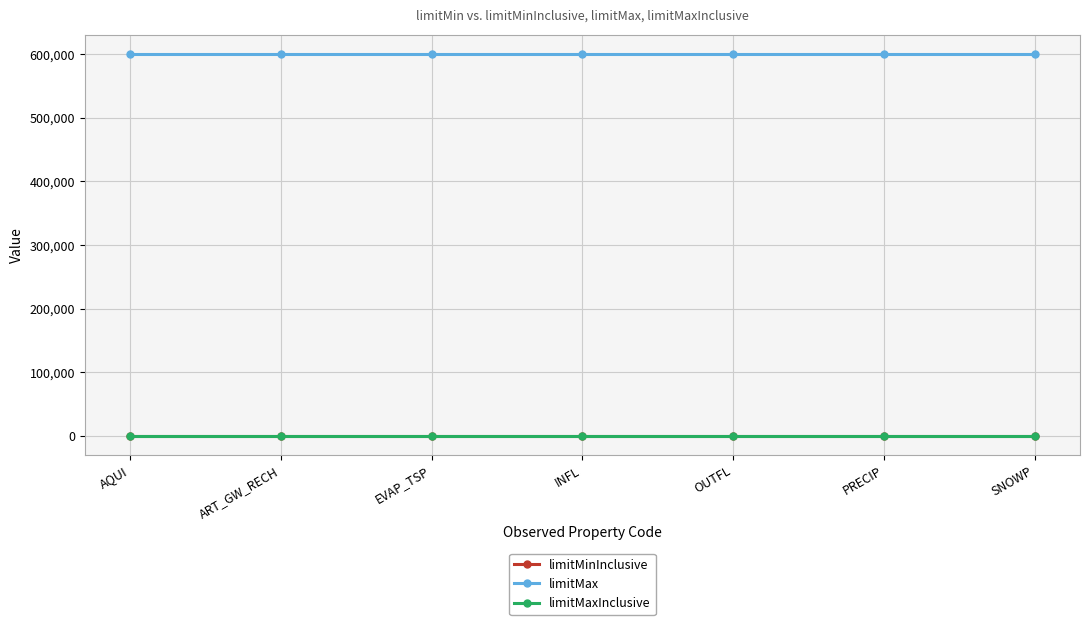

Reading right to left, what are all the values shown in this chart?

limitMinInclusive: 1	1	1	1	1	1	1
limitMax: 600000	600000	600000	600000	600000	600000	600000
limitMaxInclusive: 1	1	1	1	1	1	1